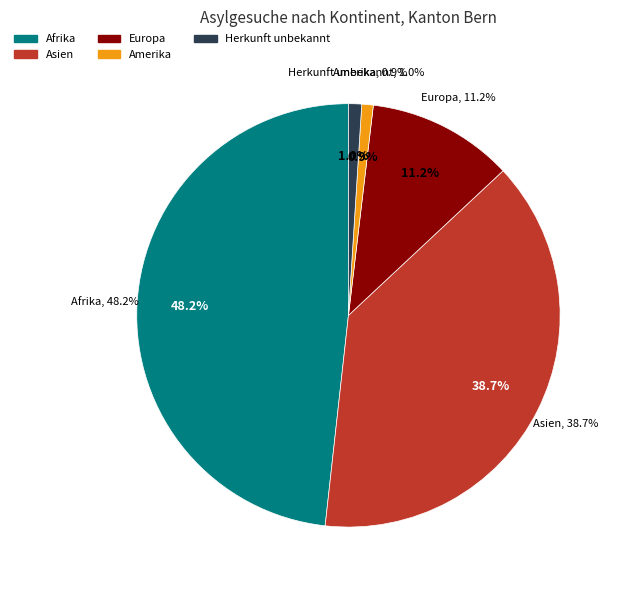

Count the number of slices in the pie.

5